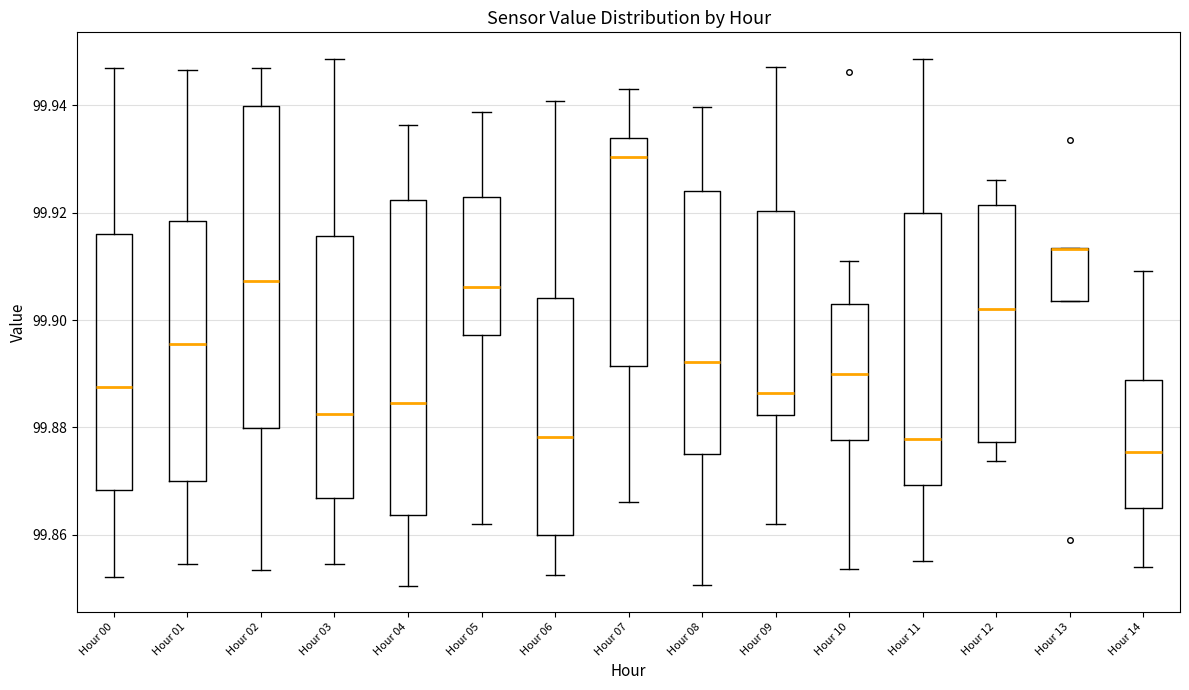

Reading left to right, transcribe this box plot: for each box, give where its median line is, the range the box spans, and where its two whiskers end, as read against the y-axis. The values are not printed on the chart, so give them approximately, as read against the axis.

Hour 00: median 99.888, box 99.868 to 99.916, whiskers 99.852 to 99.946
Hour 01: median 99.896, box 99.870 to 99.918, whiskers 99.854 to 99.946
Hour 02: median 99.908, box 99.880 to 99.940, whiskers 99.854 to 99.946
Hour 03: median 99.882, box 99.866 to 99.916, whiskers 99.854 to 99.948
Hour 04: median 99.884, box 99.864 to 99.922, whiskers 99.850 to 99.936
Hour 05: median 99.906, box 99.898 to 99.922, whiskers 99.862 to 99.938
Hour 06: median 99.878, box 99.860 to 99.904, whiskers 99.852 to 99.940
Hour 07: median 99.930, box 99.892 to 99.934, whiskers 99.866 to 99.942
Hour 08: median 99.892, box 99.876 to 99.924, whiskers 99.850 to 99.940
Hour 09: median 99.886, box 99.882 to 99.920, whiskers 99.862 to 99.948
Hour 10: median 99.890, box 99.878 to 99.902, whiskers 99.854 to 99.910
Hour 11: median 99.878, box 99.870 to 99.920, whiskers 99.856 to 99.948
Hour 12: median 99.902, box 99.878 to 99.922, whiskers 99.874 to 99.926
Hour 13: median 99.914 (drawn on the box's upper edge), box 99.904 to 99.914, whiskers 99.904 to 99.914
Hour 14: median 99.876, box 99.866 to 99.888, whiskers 99.854 to 99.910